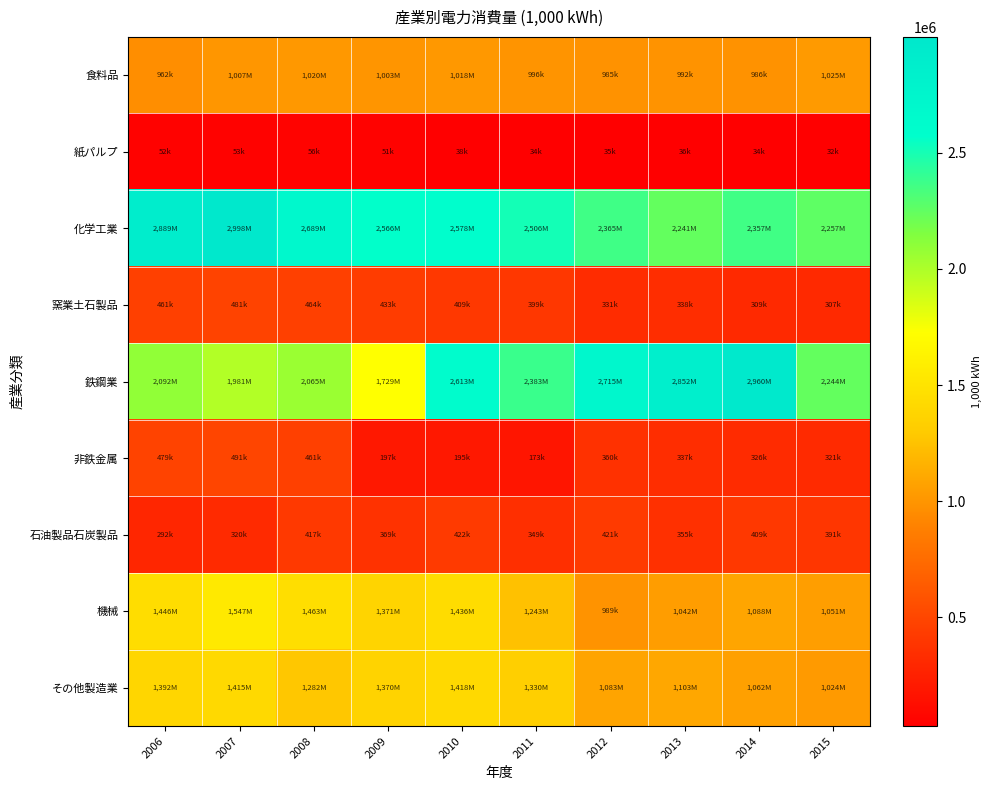

Rank the series by their maximum value, from highest to lowest.

化学工業, 鉄鋼業, 機械, その他製造業, 食料品, 非鉄金属, 窯業土石製品, 石油製品石炭製品, 紙パルプ